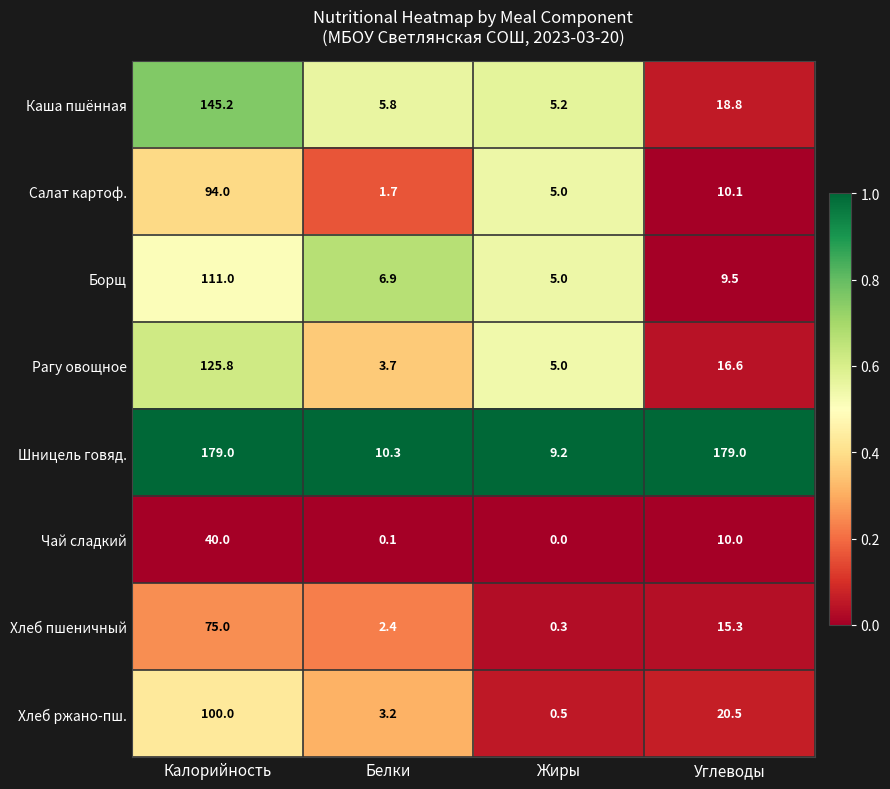

What is the highest value of the Рагу овощное series?

125.8